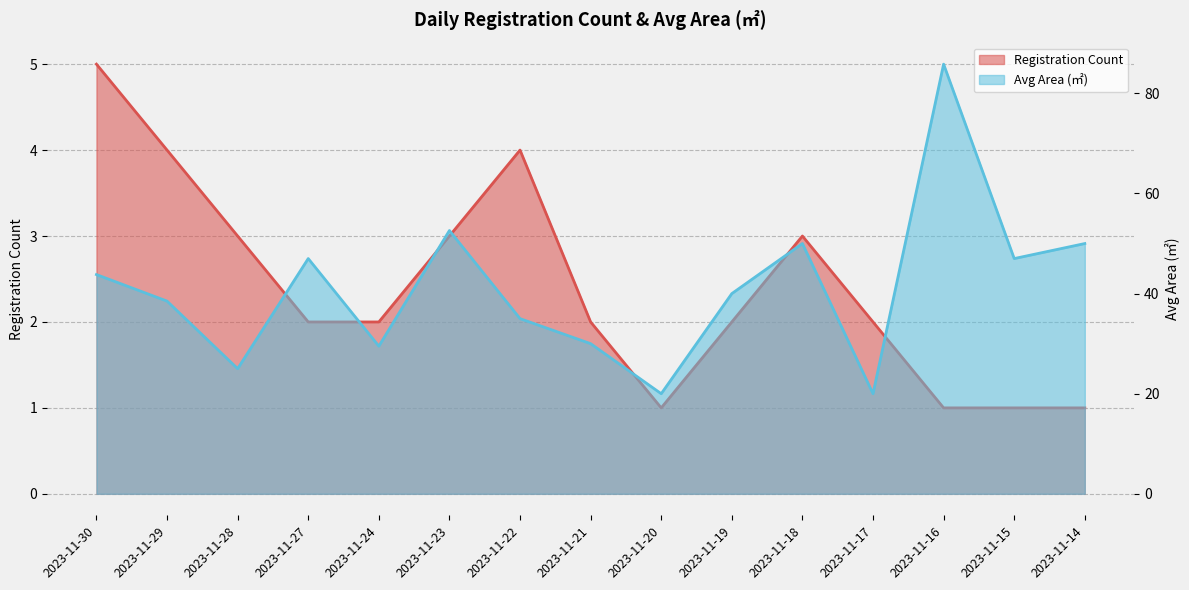

Reading right to left, transcribe all the data shown in this chart.

count: 1.0	1.0	1.0	2.0	3.0	2.0	1.0	2.0	4.0	3.0	2.0	2.0	3.0	4.0	5.0
avg_area: 50.0	47.0	85.8	20.0	50.0	40.0	20.0	30.0	35.0	52.6	29.5	47.0	25.0	38.5	43.8